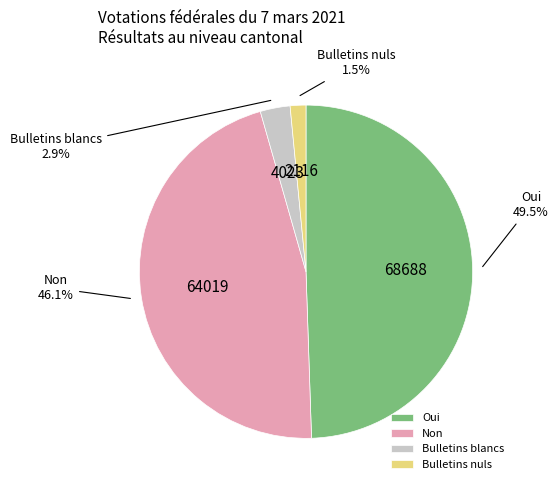

To the nearest percent, what is the difference between the largest and smallest slice percentages?

48%